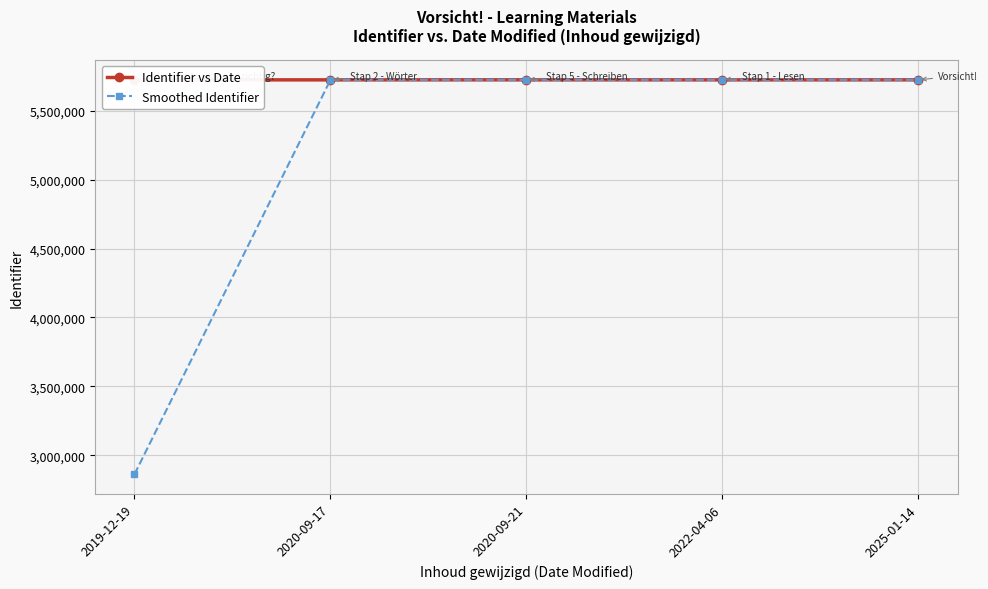

Rank the series by their average value, from lowest to highest.

Smoothed Identifier, Identifier vs Date